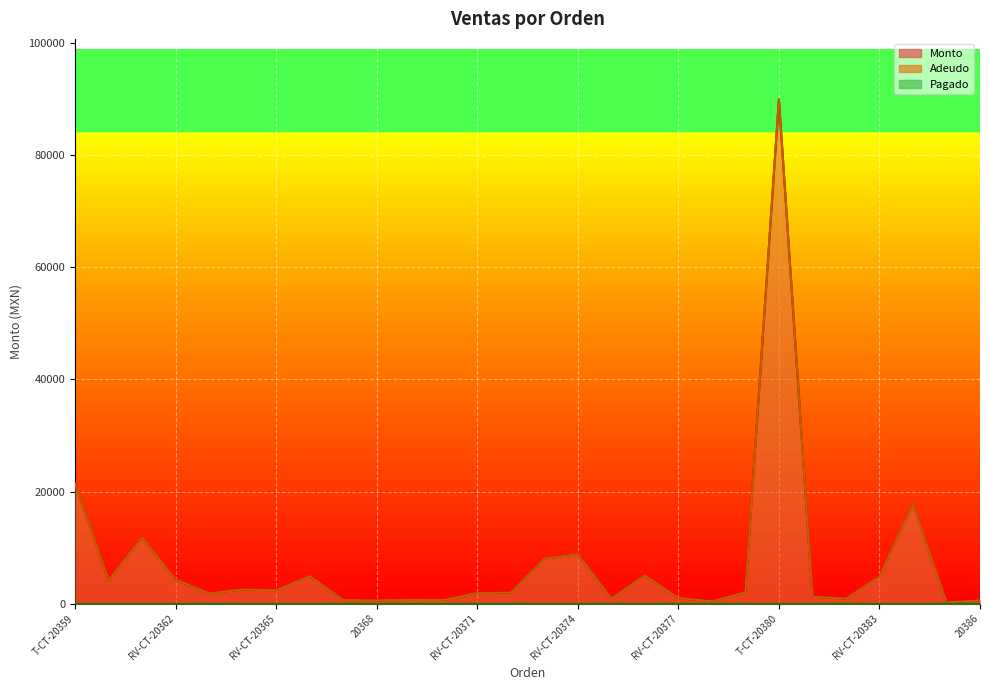

Reading left to right, transcribe all the data shown in this chart.

Monto: 21420	4159	11800	4300	1818	2520	2360	4918	630	567	650	630	1890	1950	8000	8820	900	5000	1000	400	2000	90000	1200	890	4789	17850	198	567
Adeudo: 21420	4159	11800	4300	1818	2520	2360	4918	630	567	650	630	1890	1950	8000	8820	900	5000	1000	400	2000	90000	1200	890	4789	17850	198	567